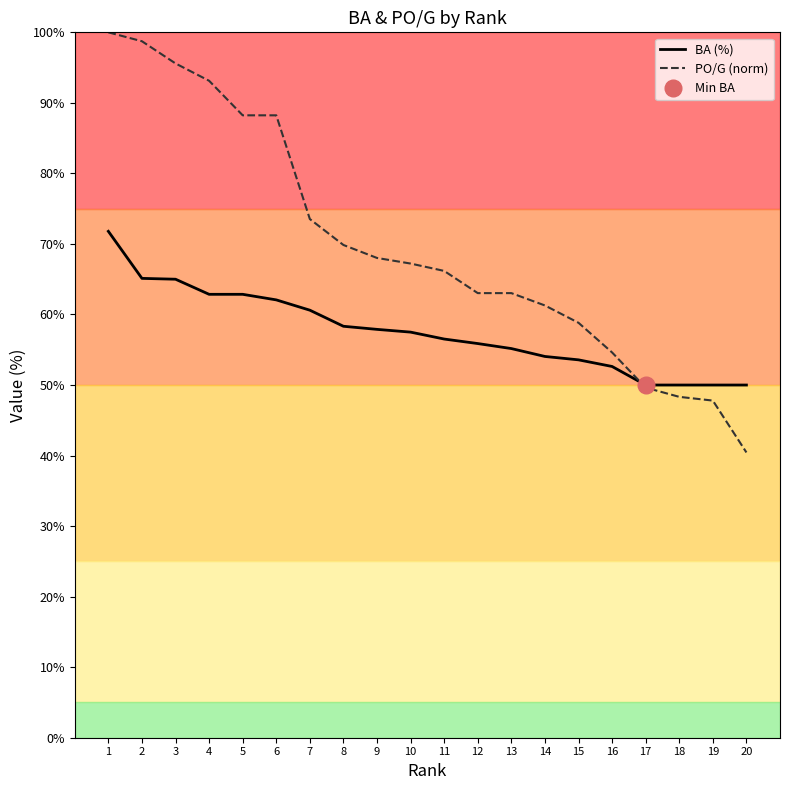

What is the total value across all series at 4?

156.0